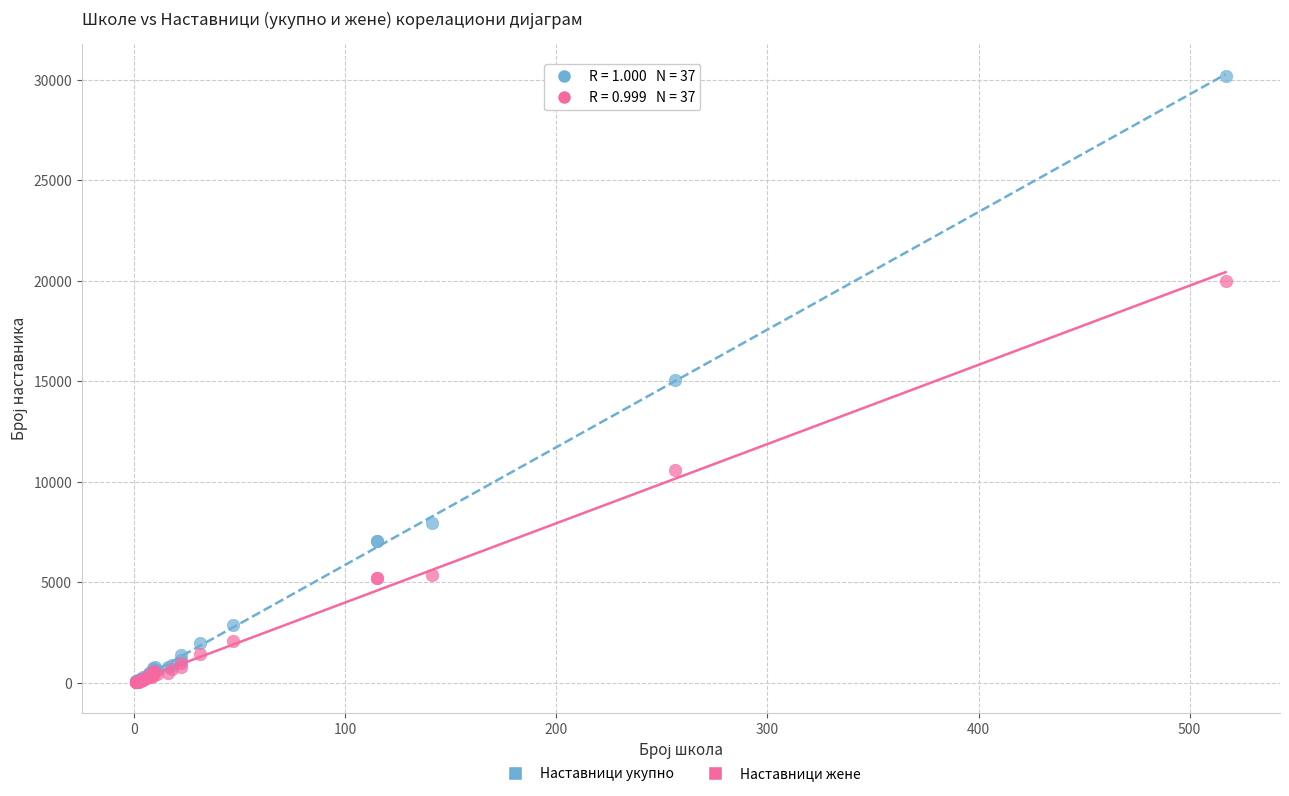

What are all the series names shown in the legend?

Наставници укупно, Наставници жене